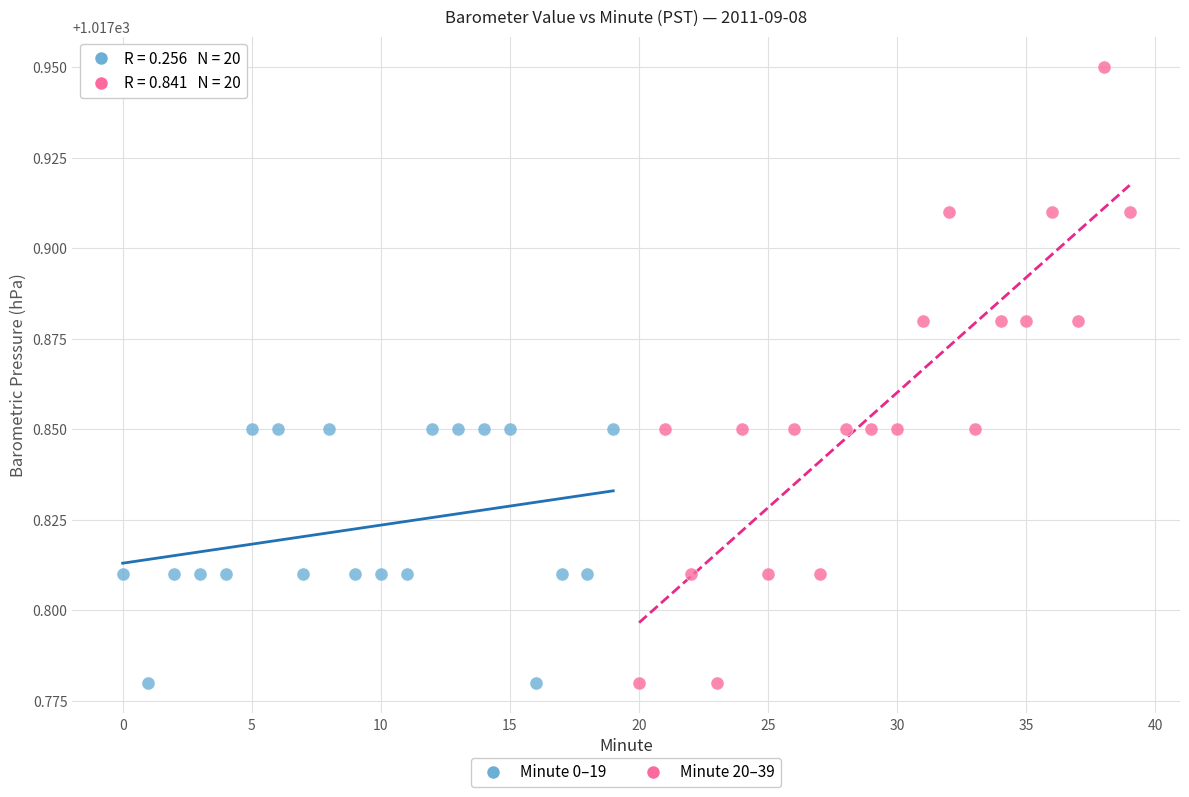

Which series contains the highest Y value?

Minute 20–39